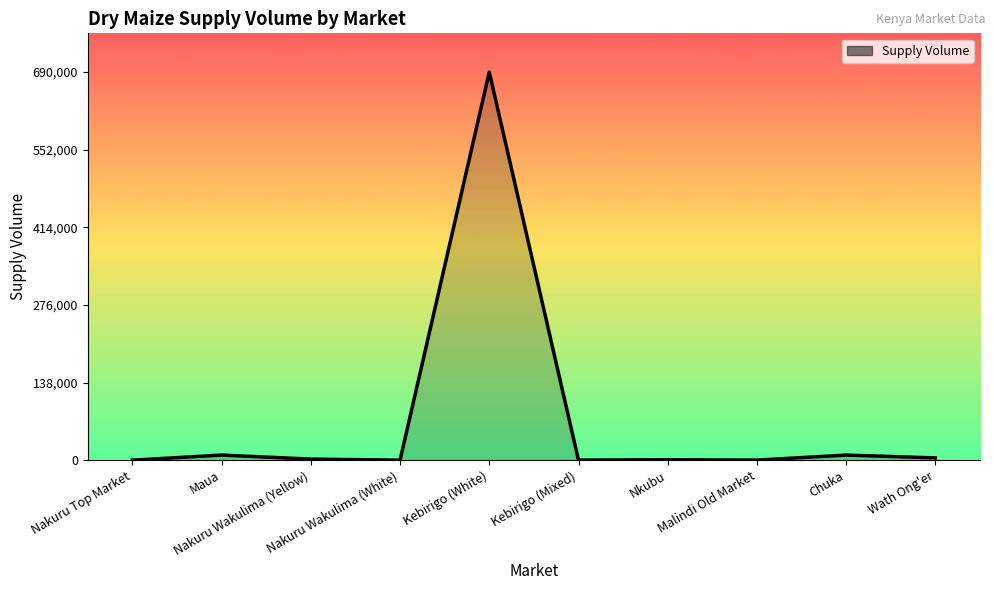

Which label corresponds to the largest value in the chart?

Kebirigo (White)